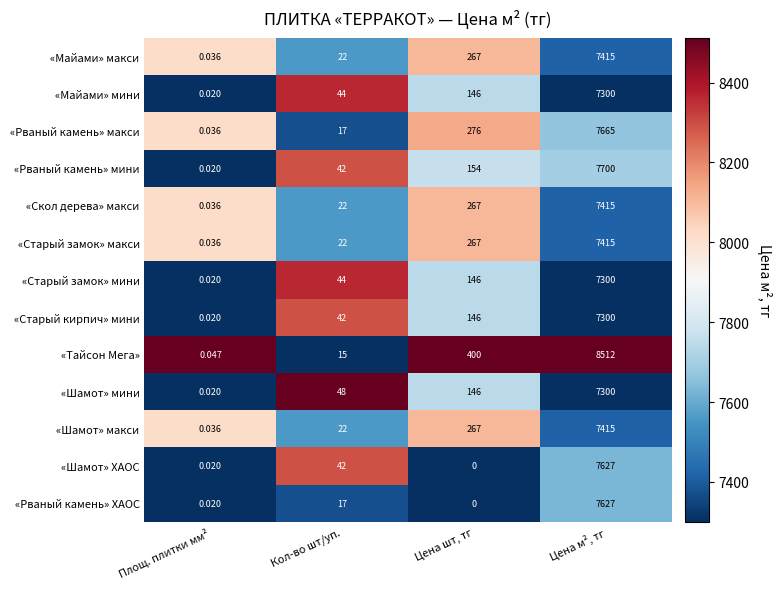

At how many categories does at least one series exceed 0?

4